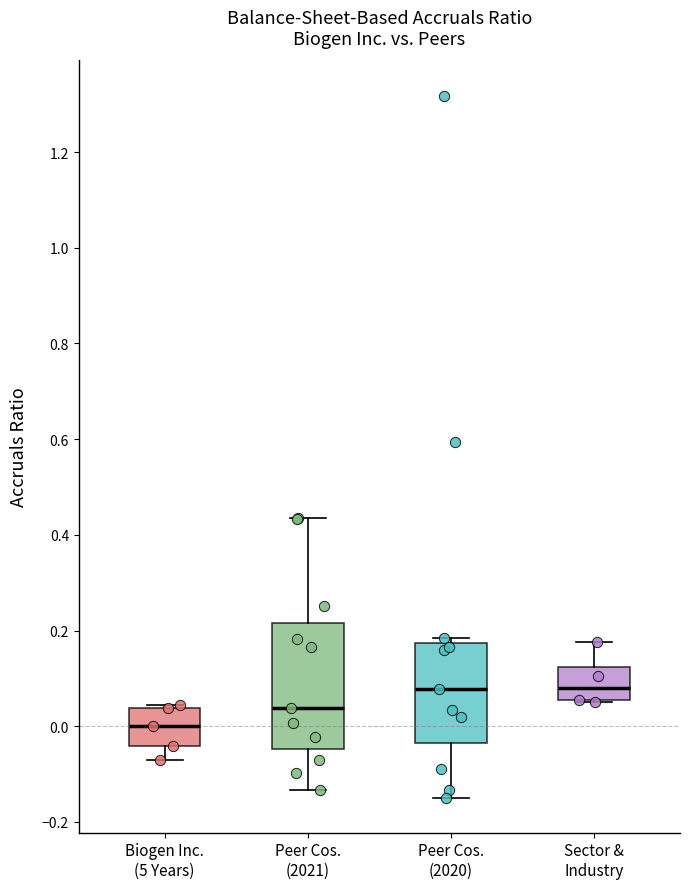

Reading left to right, read every box against the y-axis: the position of its median line, the range the box covers, and the ends of its whiskers. The values are not printed on the chart, so give them approximately, as read against the axis.

Biogen Inc. (5 Years): median 0.00, box -0.04 to 0.04, whiskers -0.08 to 0.04 (just above the box's upper edge)
Peer Cos. (2021): median 0.04, box -0.04 to 0.22, whiskers -0.14 to 0.44
Peer Cos. (2020): median 0.08, box -0.04 to 0.18, whiskers -0.14 to 0.18 (just above the box's upper edge)
Sector & Industry: median 0.08, box 0.06 to 0.12, whiskers 0.06 to 0.18